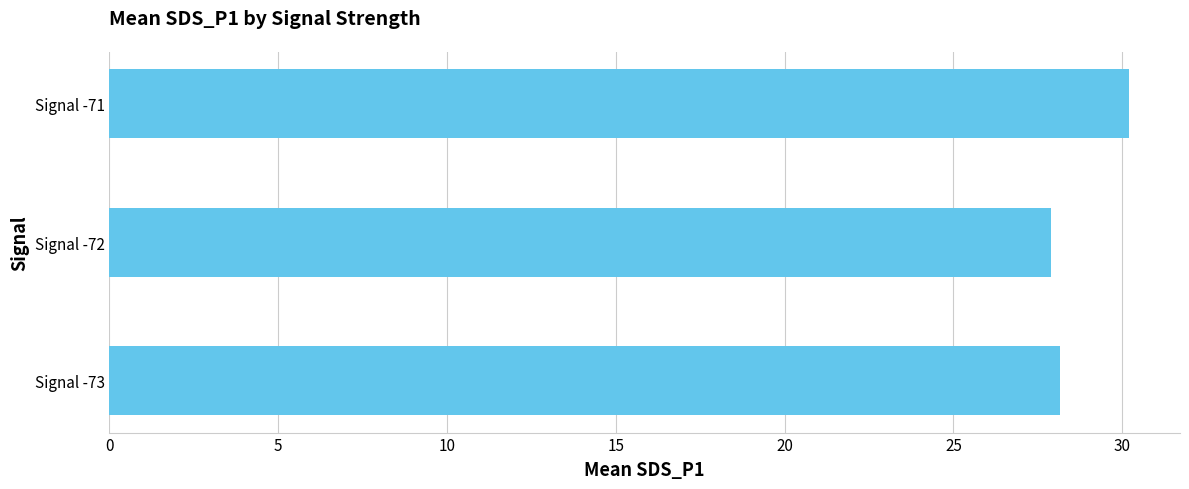

Approximately how many times larger is the value at Signal -73 compared to Signal -72?

1.0